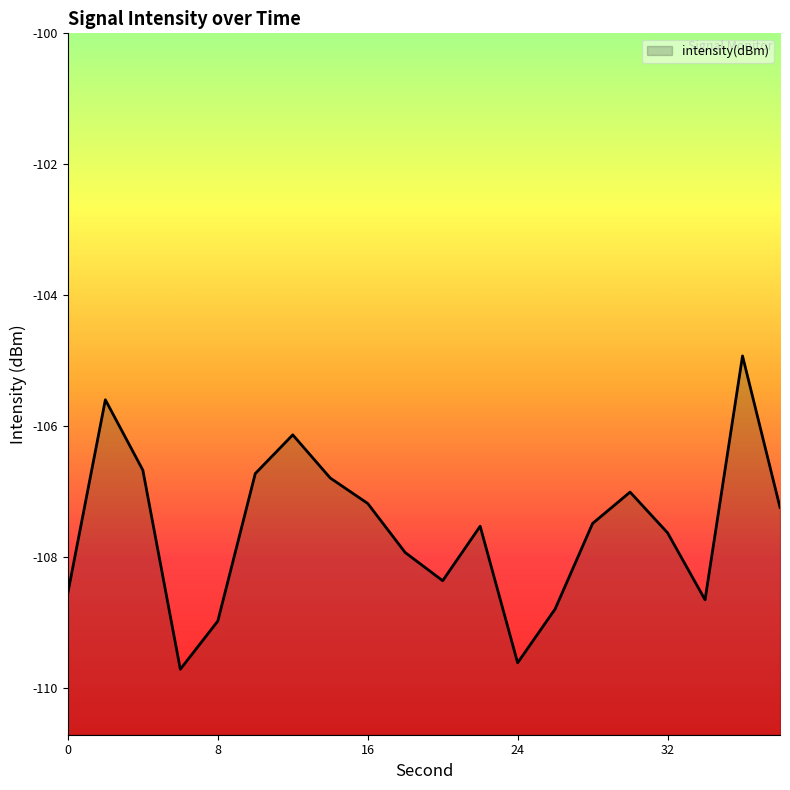

What is the difference between the values at 38 and 34?

1.4